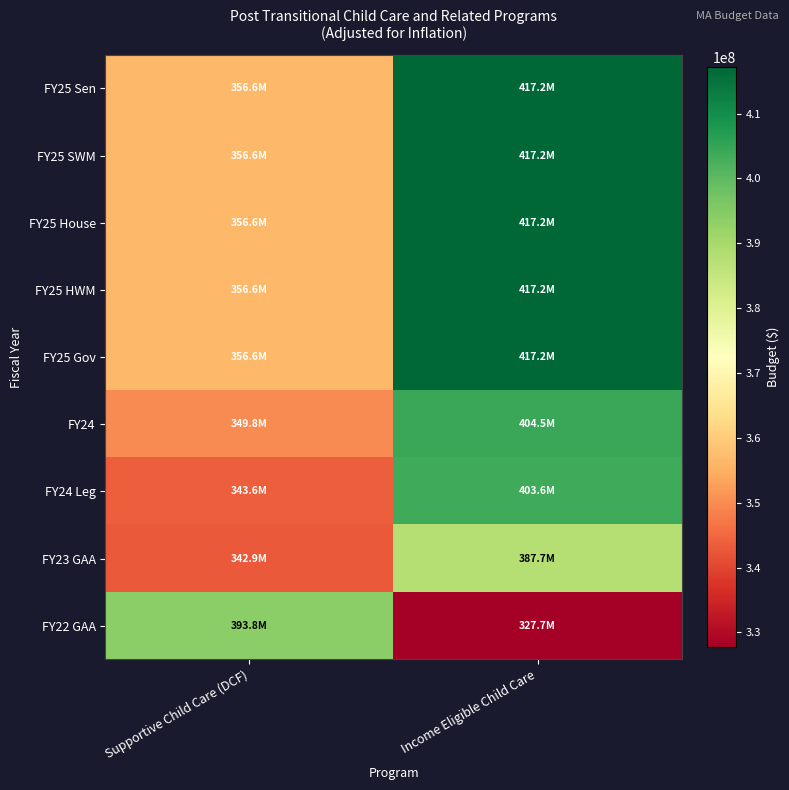

Which series has the largest range (max minus min)?

FY22 GAA